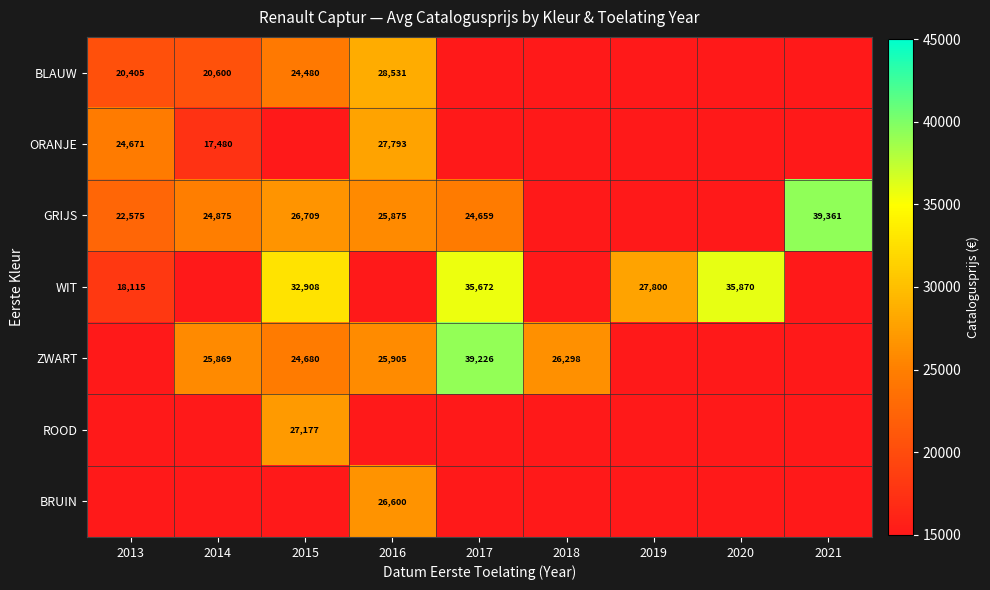

The BRUIN series shows 34695 at 2016. True or false?

False